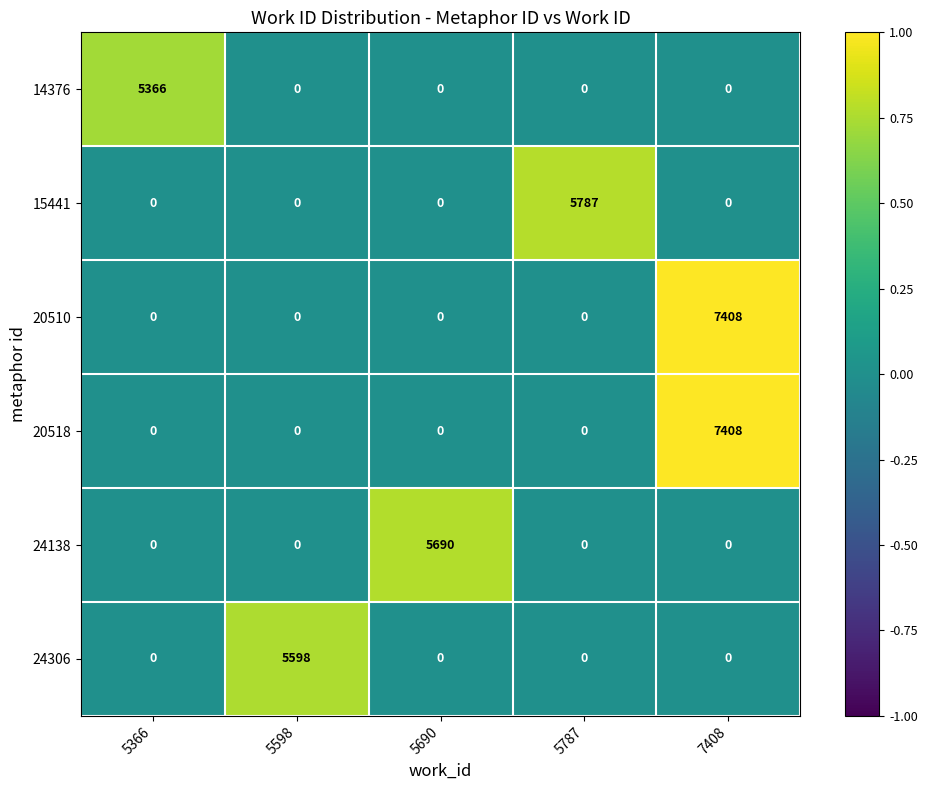

Count the number of data series in this chart.

6